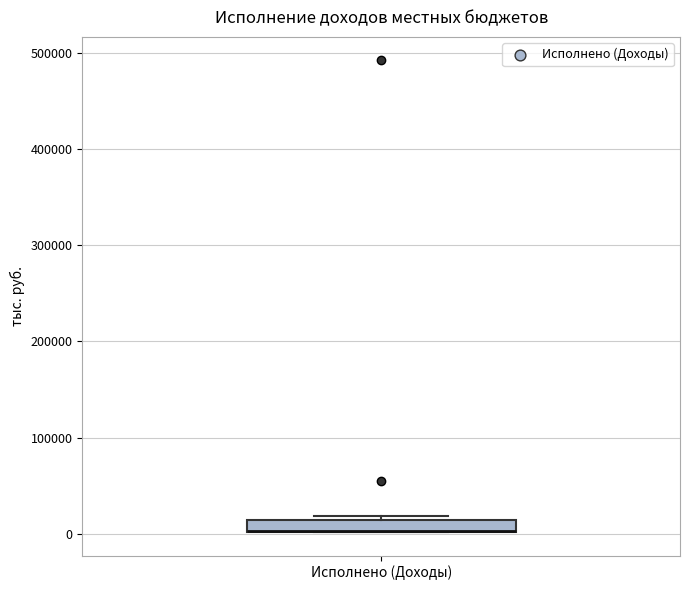

Where is the lower edge of the box for Исполнено (Доходы) on the y-axis? The values are not printed on the chart, so give them approximately, as read against the axis.

0